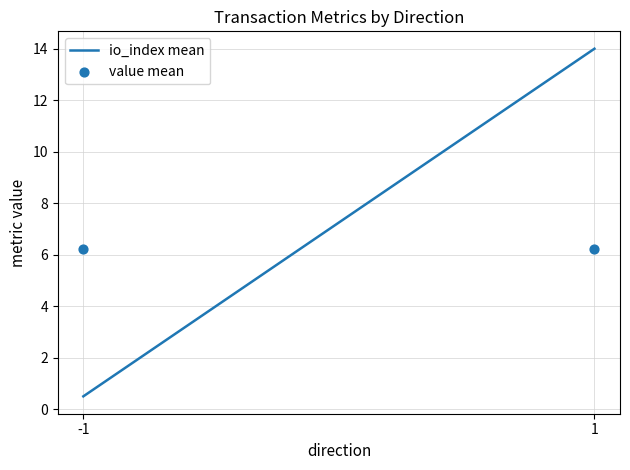

At how many categories does at least one series exceed 2?

2